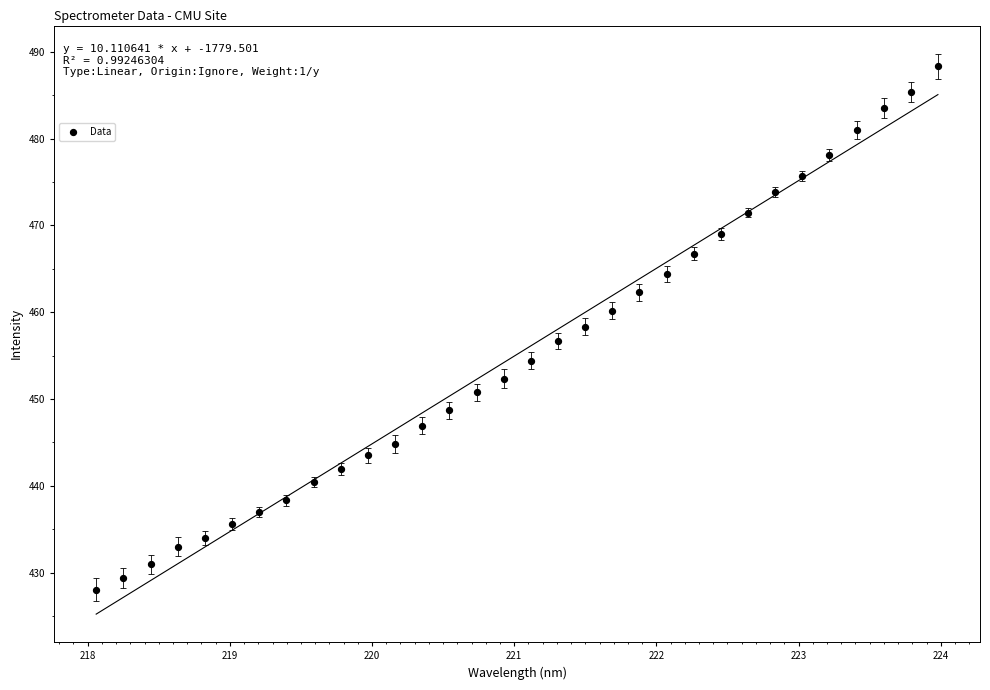

What is the range of Y values (max minus min)?

60.3